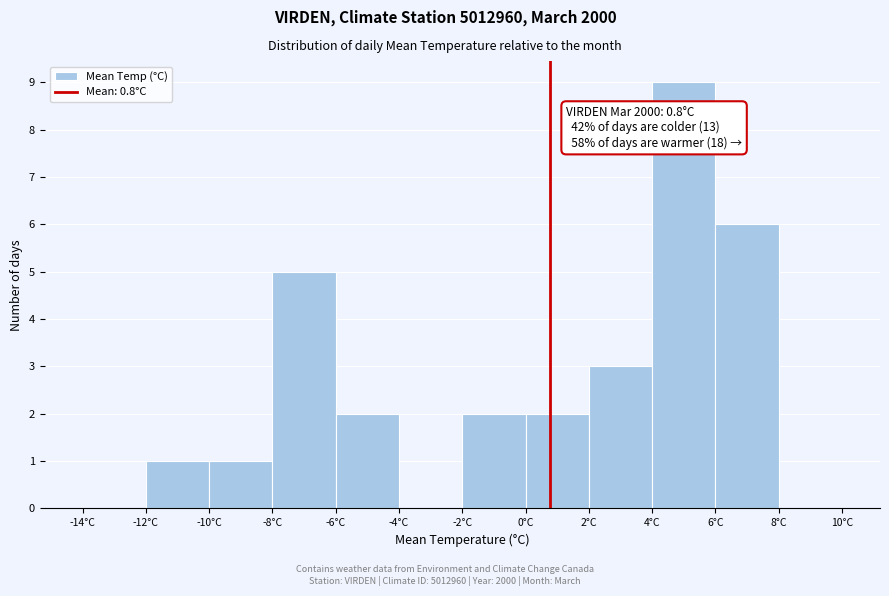

Which range on the x-axis has the tallest bar?

4 to 6